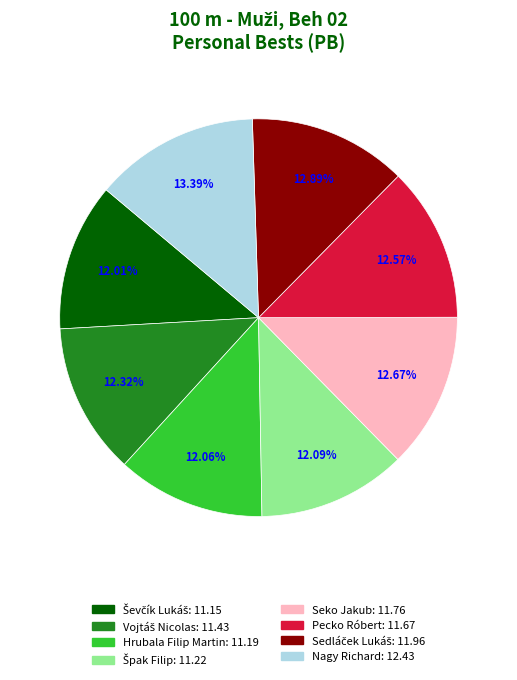

What is the ratio of the value at Hrubala Filip Martin to the value at Seko Jakub?

1.0